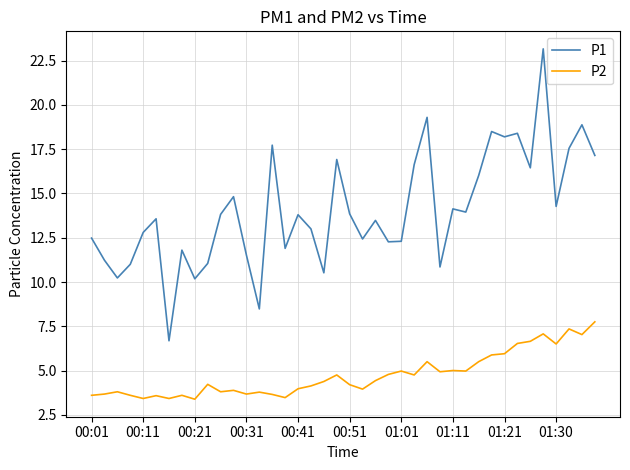

List the series in order of their peak value, lowest first.

P2, P1